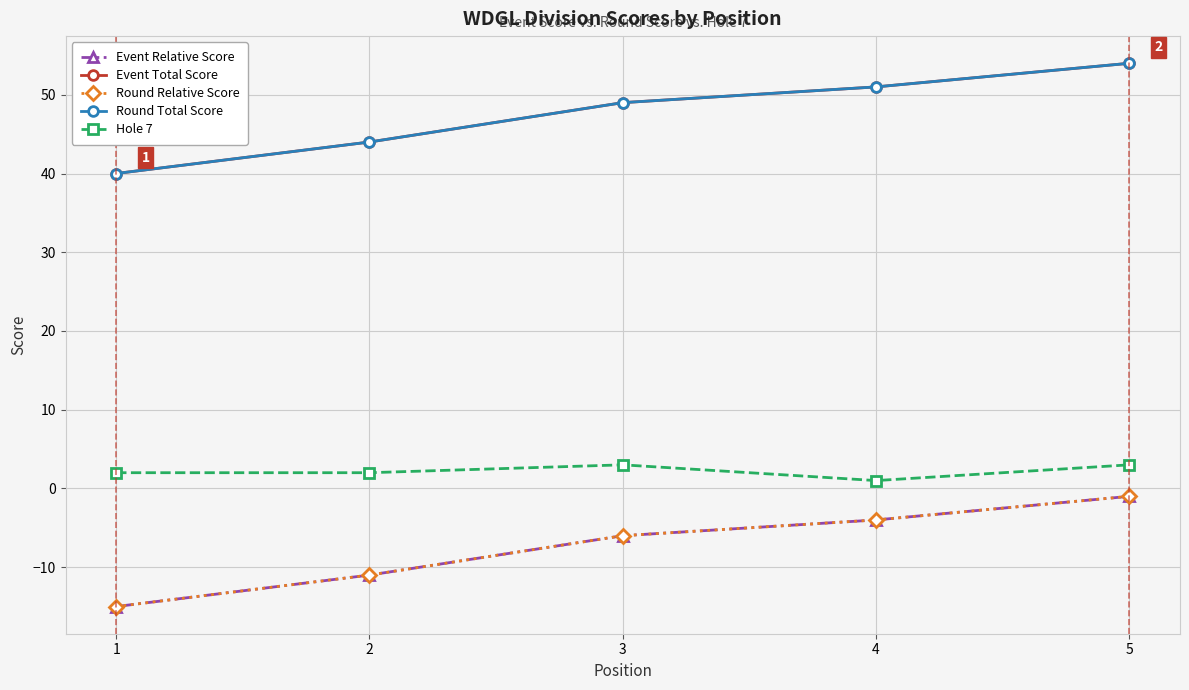

Rank the series at 4 from lowest to highest value.

Event Relative Score, Round Relative Score, Hole 7, Event Total Score, Round Total Score